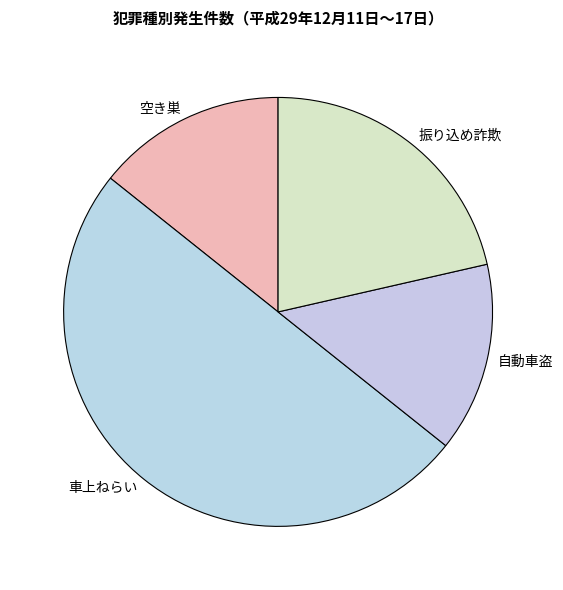

Is it true that 自動車盗 is 14% of the pie?

True